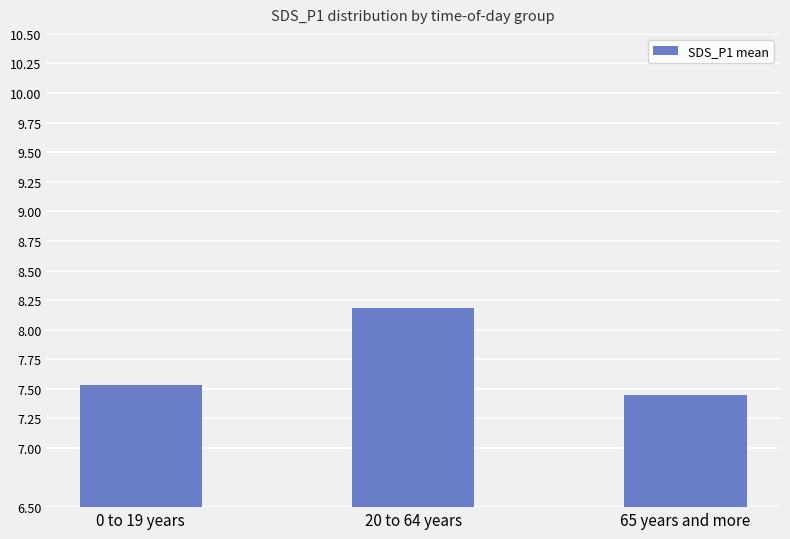

List the labels in order of value, smallest first.

65 years and more, 0 to 19 years, 20 to 64 years